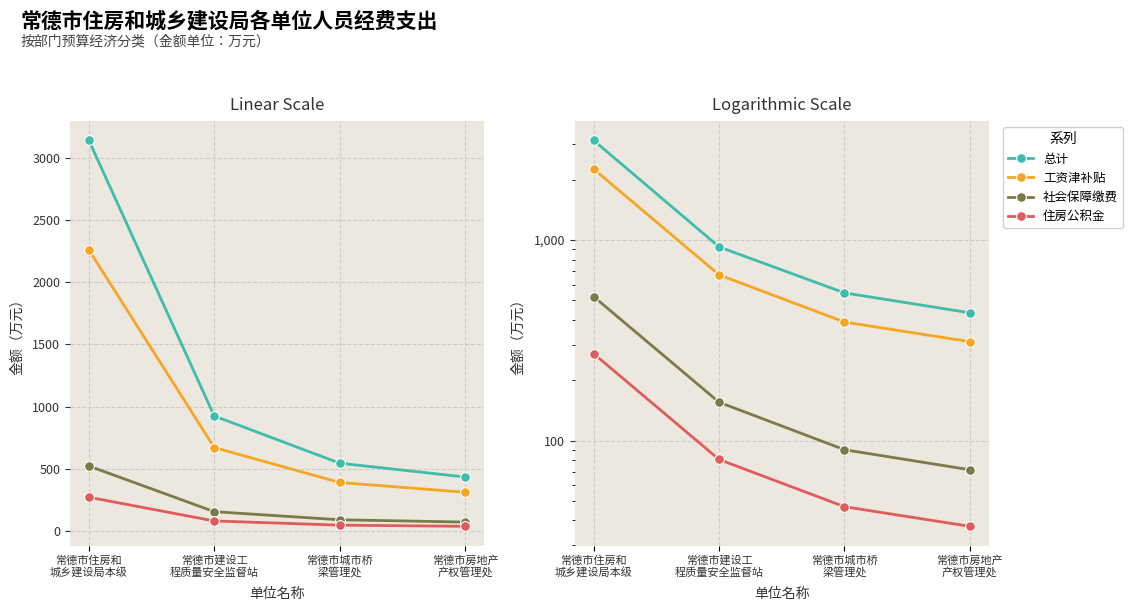

How many lines are shown in the chart?

4